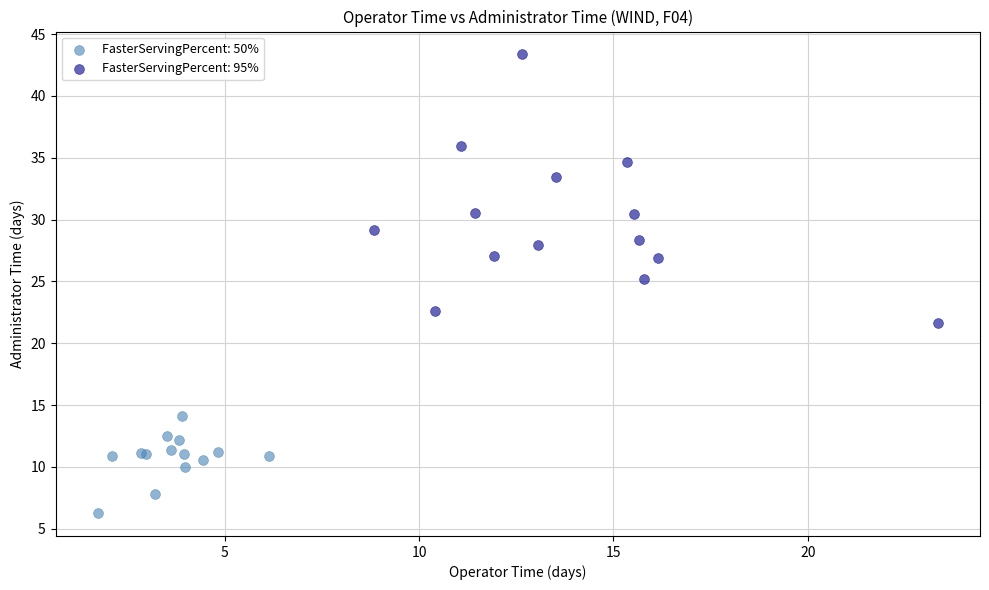

Which series has the widest spread of Y values?

FasterServingPercent: 95%